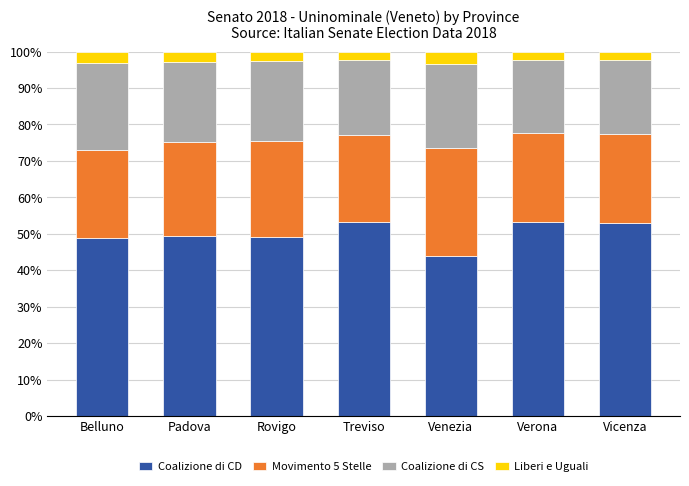

The Coalizione di CD series shows 83.4 at Verona. True or false?

False